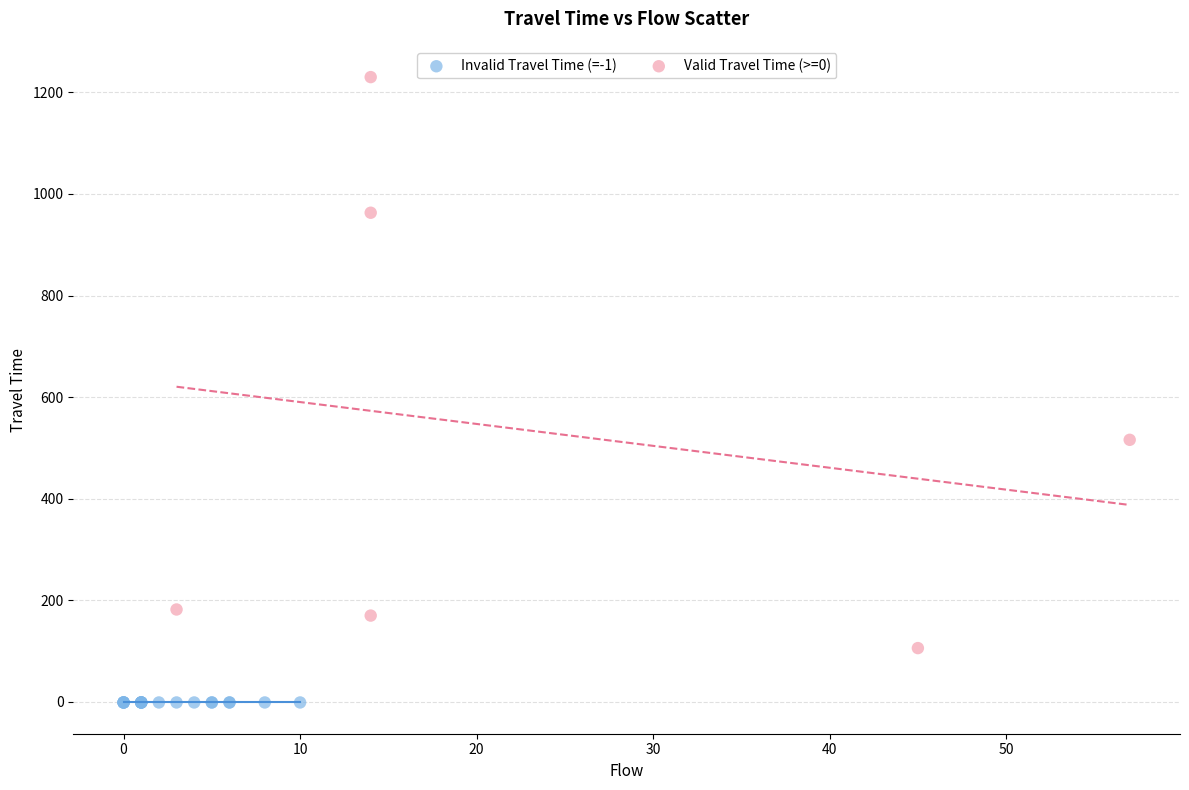

Which series contains the highest Y value?

Valid Travel Time (>=0)